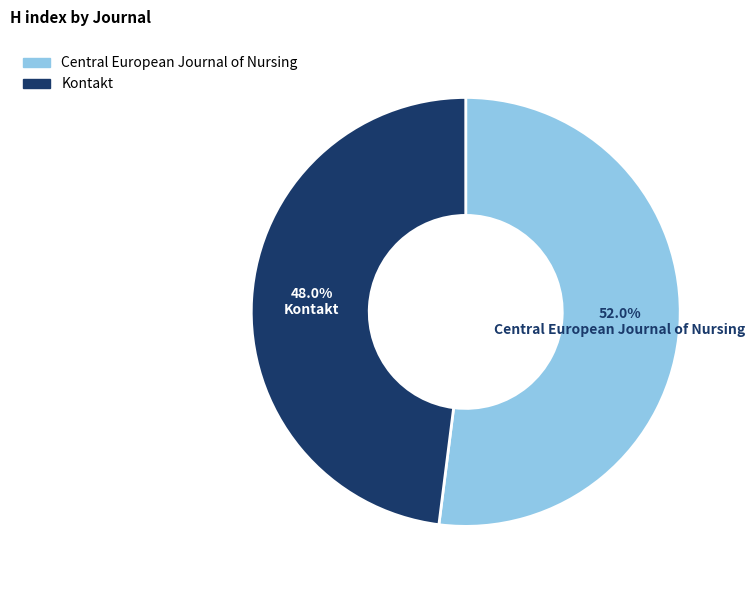

What is the largest slice in the pie chart?

Central European Journal of Nursing